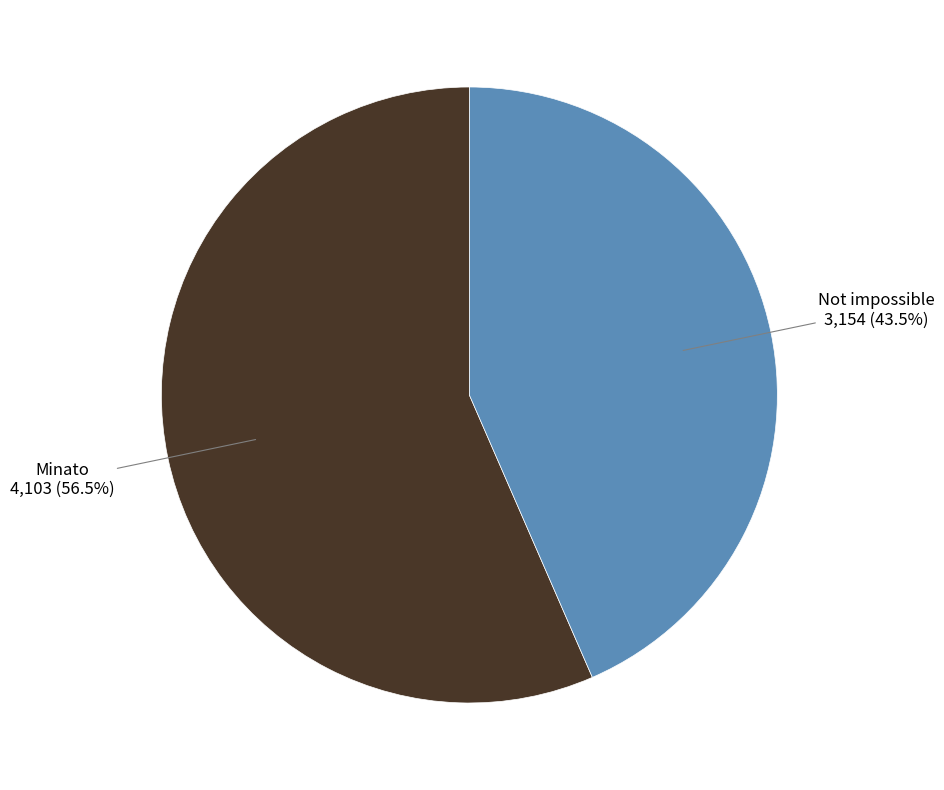

Rank the categories by value from lowest to highest.

Not impossible, Minato